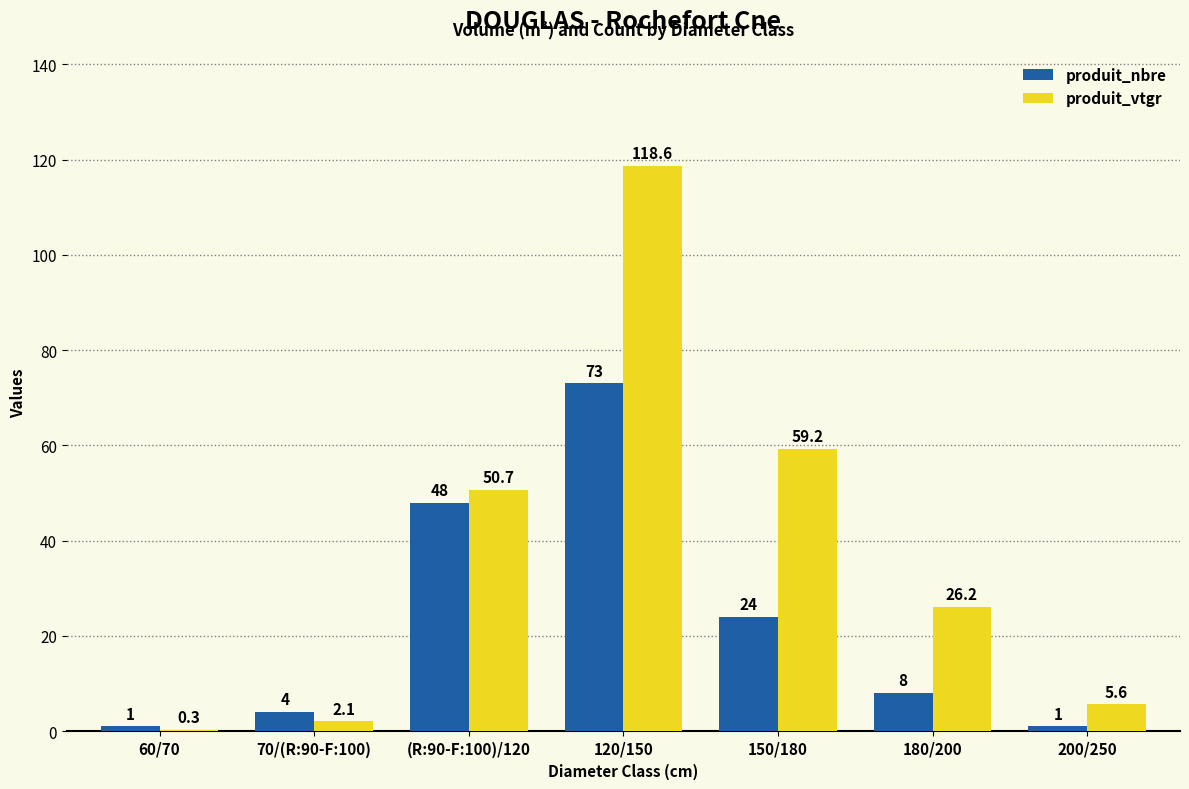

Which series changed the most between 120/150 and 200/250?

produit_vtgr